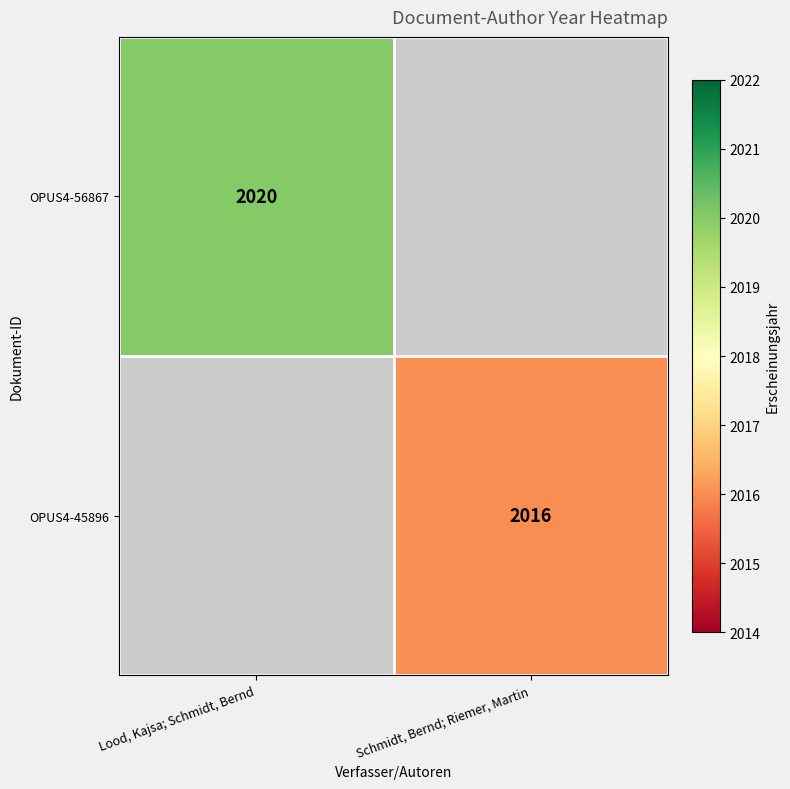

Which label corresponds to the largest value in the chart?

Lood, Kajsa; Schmidt, Bernd